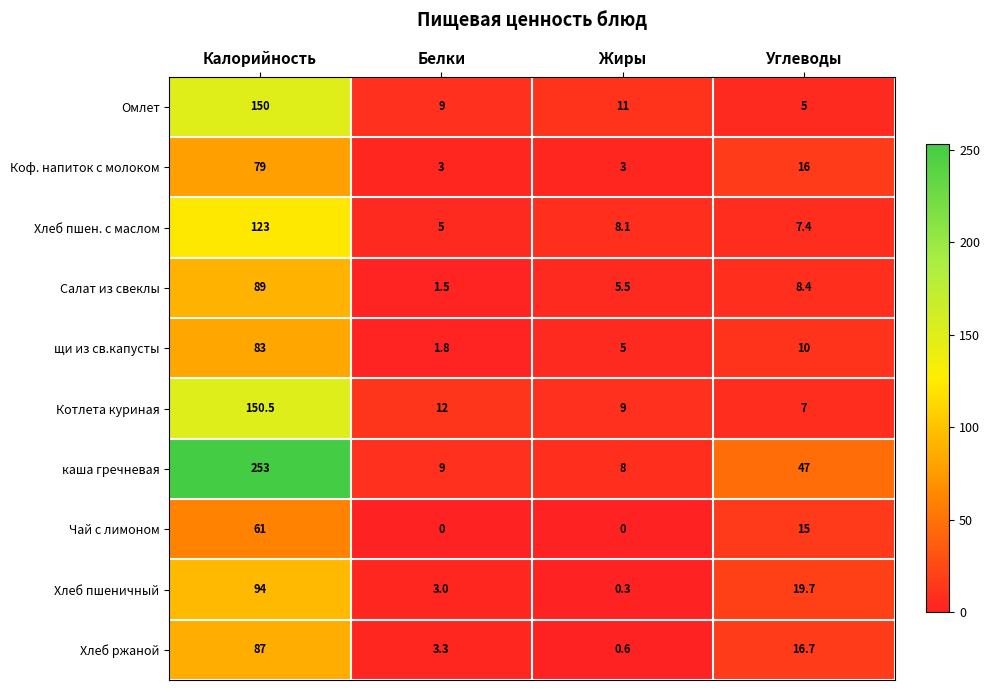

What is the difference between the maximum and minimum values in the Коф. напиток с молоком series?

76.0